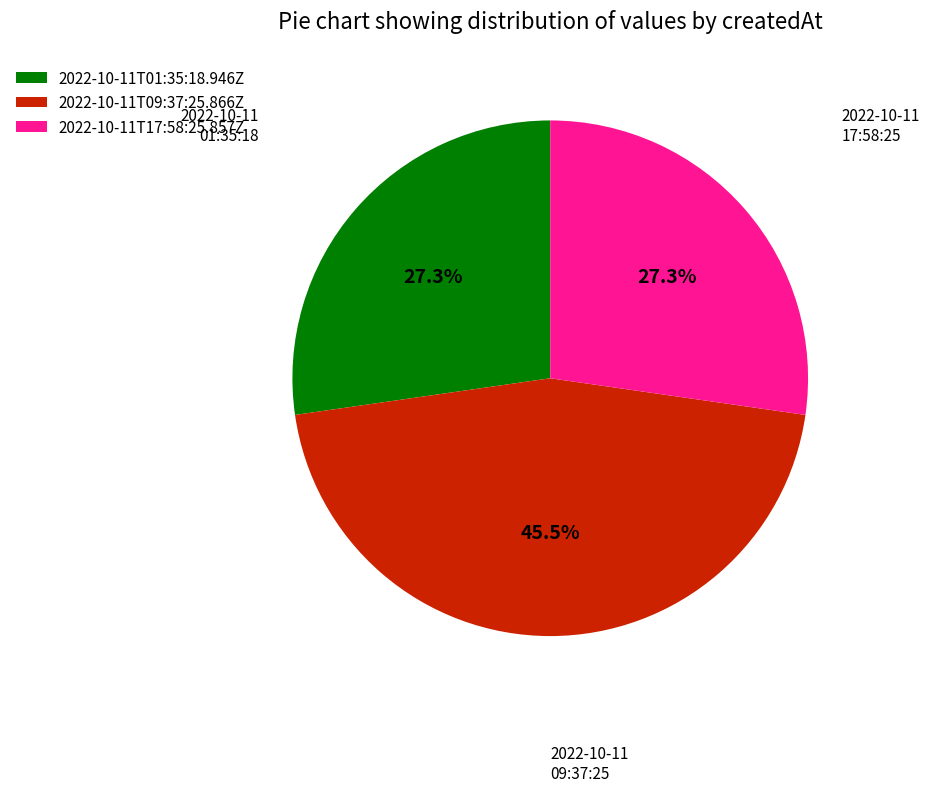

Between 2022-10-11T17:58:25.857Z and 2022-10-11T09:37:25.866Z, which is larger?

2022-10-11T09:37:25.866Z